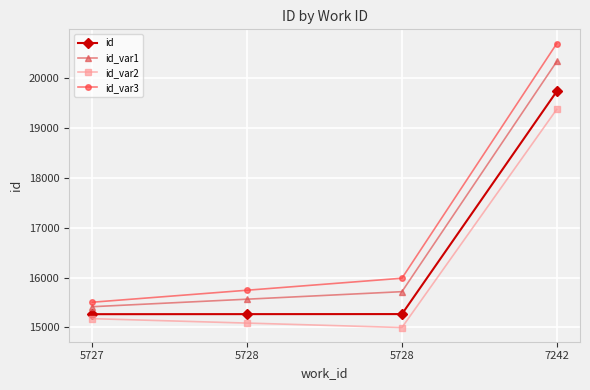

Is this an area chart (filled region under the line)?

No